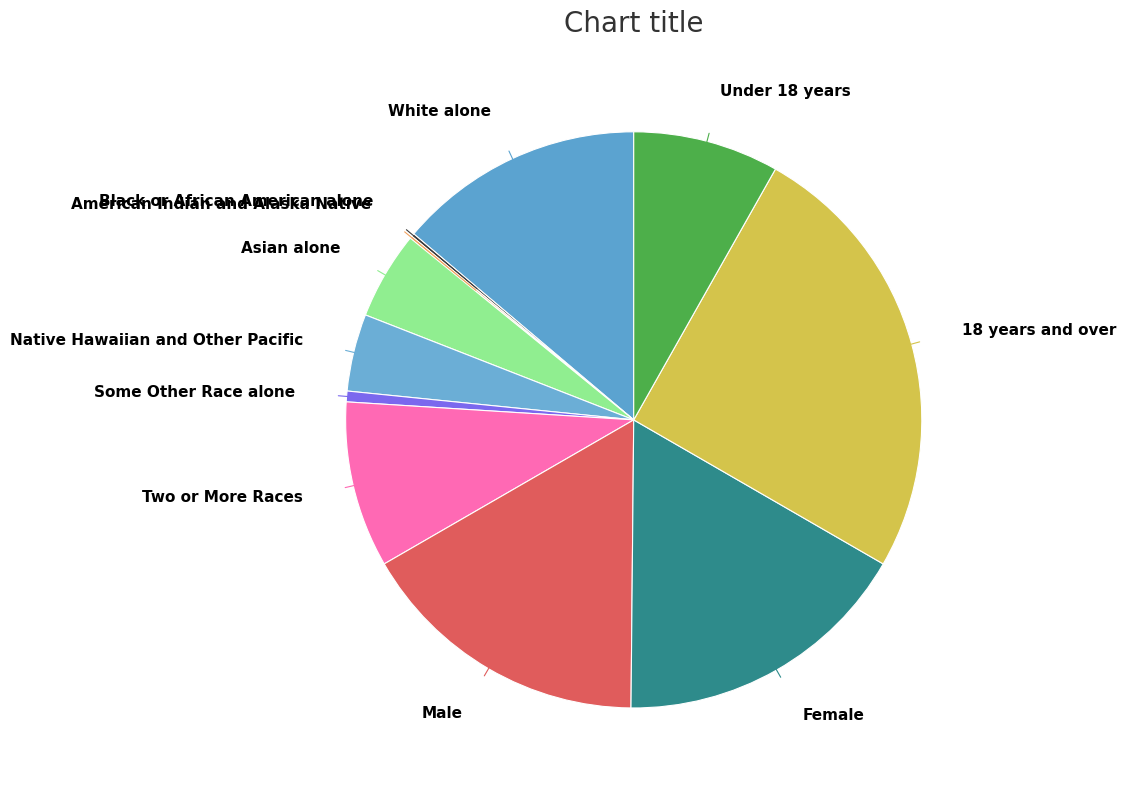

The Under 18 years slice represents 15% of the pie. True or false?

False